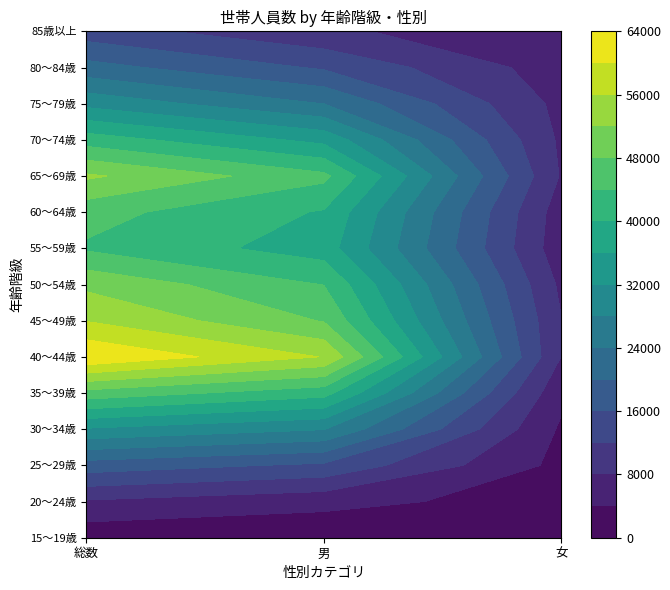

What is the spread (max minus min) of values at 男?

55012